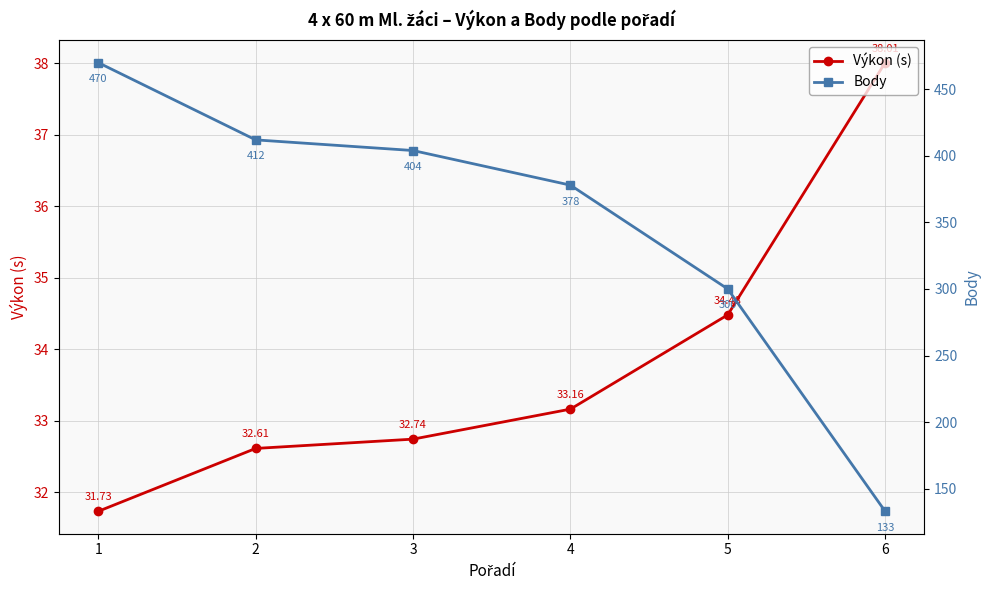

How many lines are shown in the chart?

2